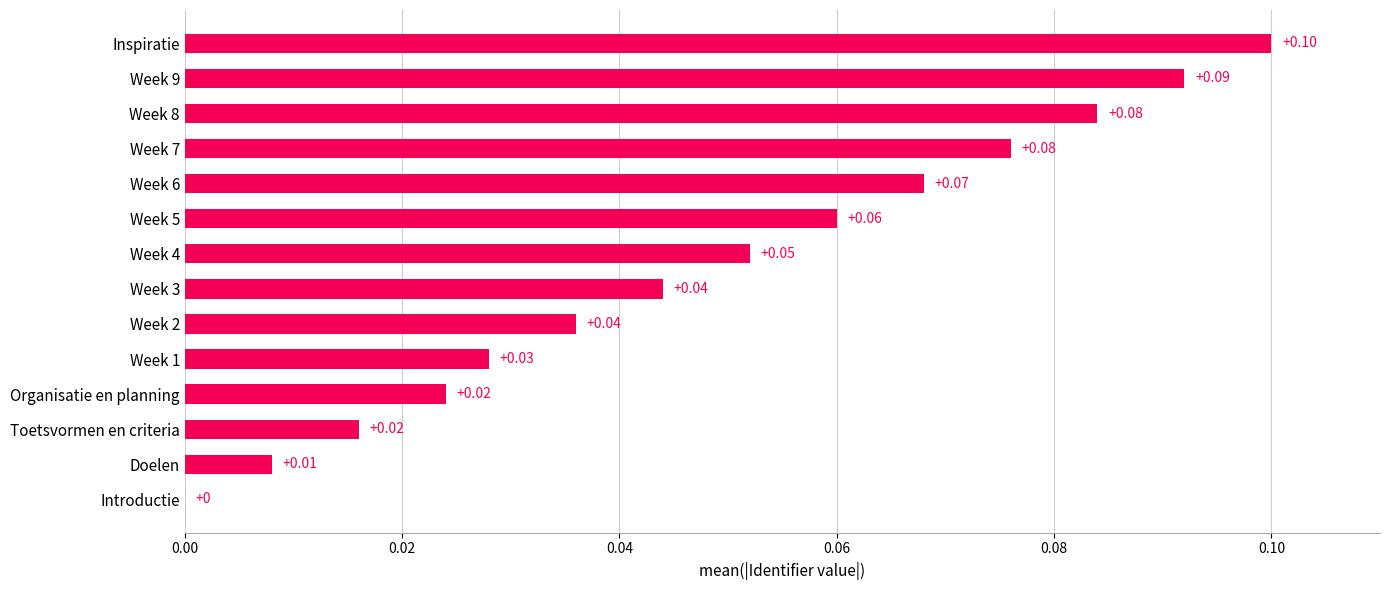

How many values are above zero?

13